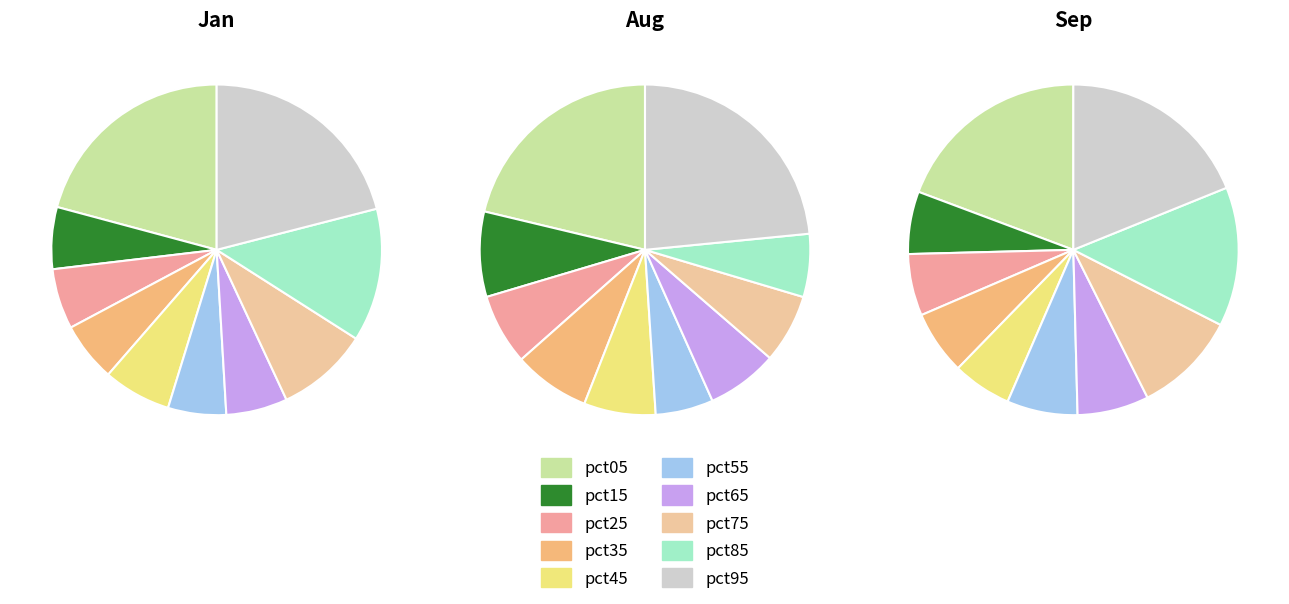

Is there any slice that represents more than half of the pie?

No